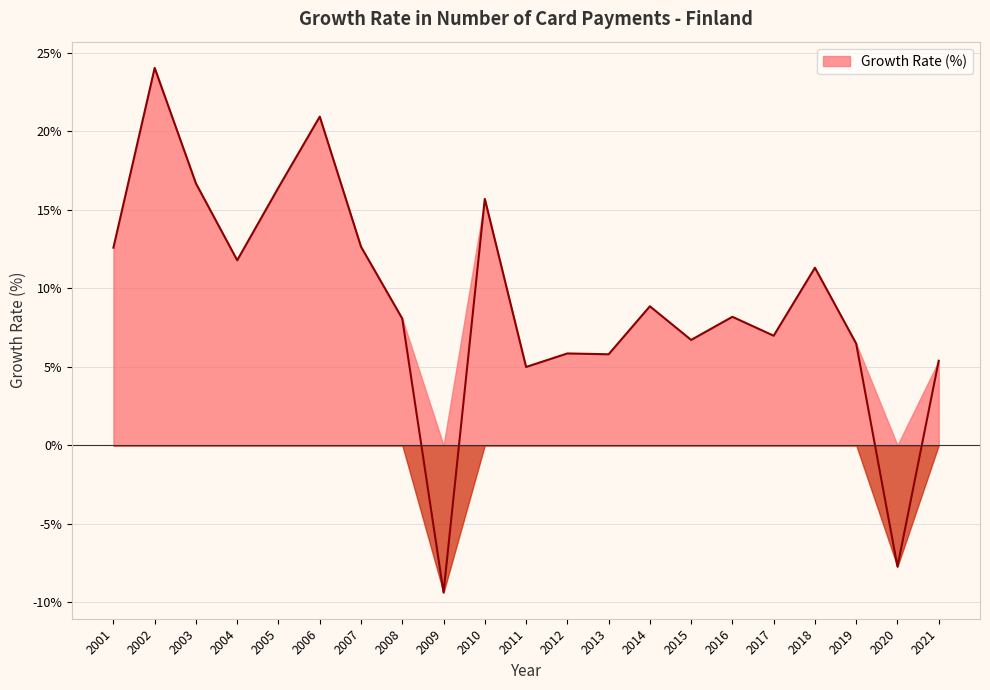

What is the ratio of the value at 2019 to the value at 2005?

0.4